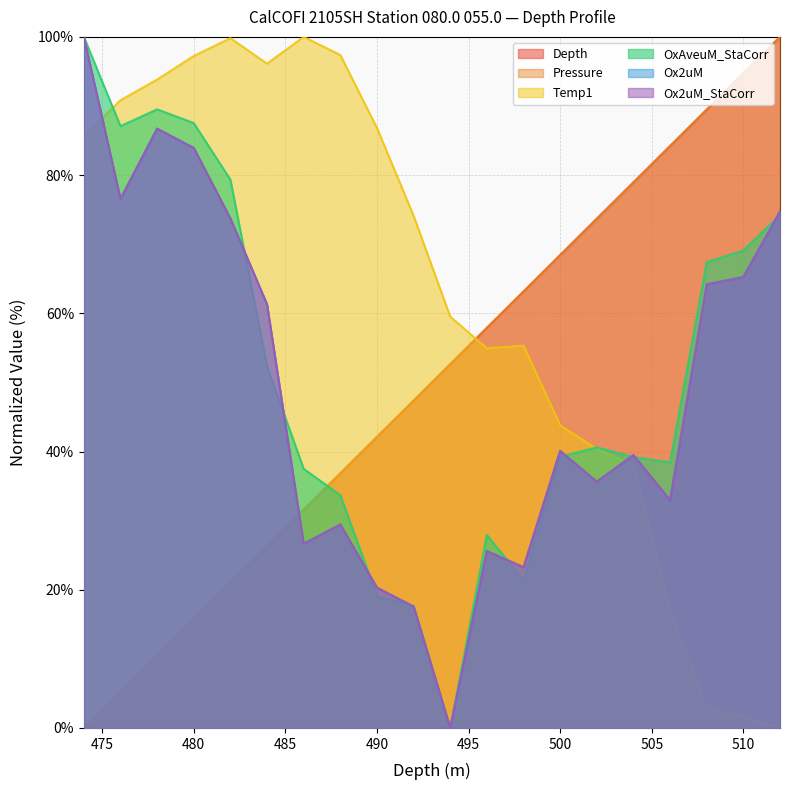

What is the greatest value displayed?

100.0